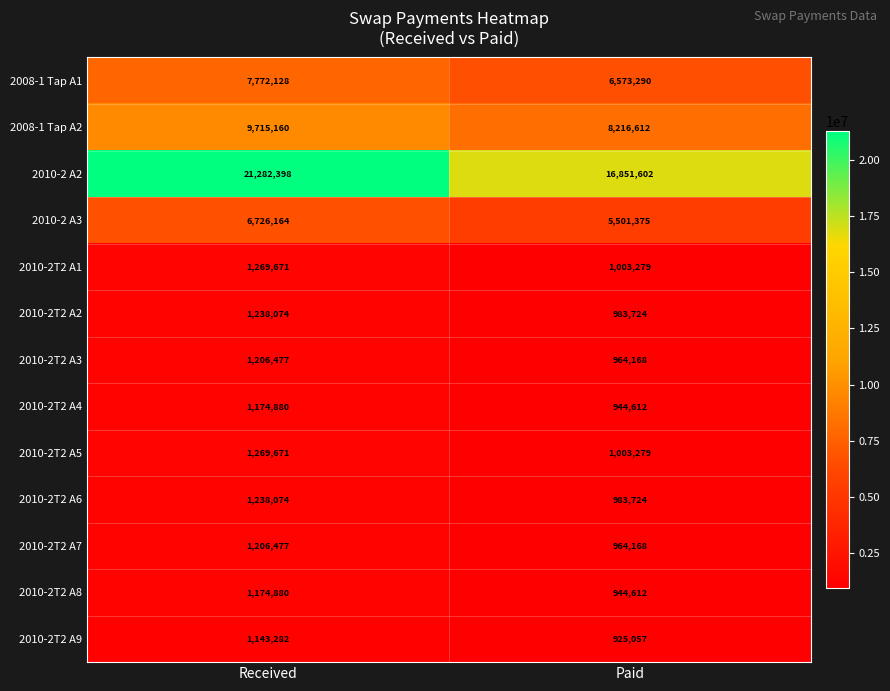

Reading right to left, what are all the values shown in this chart?

2008-1 Tap A1: 6573290	7772128
2008-1 Tap A2: 8216612	9715160
2010-2 A2: 16851602	21282398
2010-2 A3: 5501375	6726164
2010-2T2 A1: 1003279	1269671
2010-2T2 A2: 983724	1238074
2010-2T2 A3: 964168	1206477
2010-2T2 A4: 944612	1174880
2010-2T2 A5: 1003279	1269671
2010-2T2 A6: 983724	1238074
2010-2T2 A7: 964168	1206477
2010-2T2 A8: 944612	1174880
2010-2T2 A9: 925057	1143282